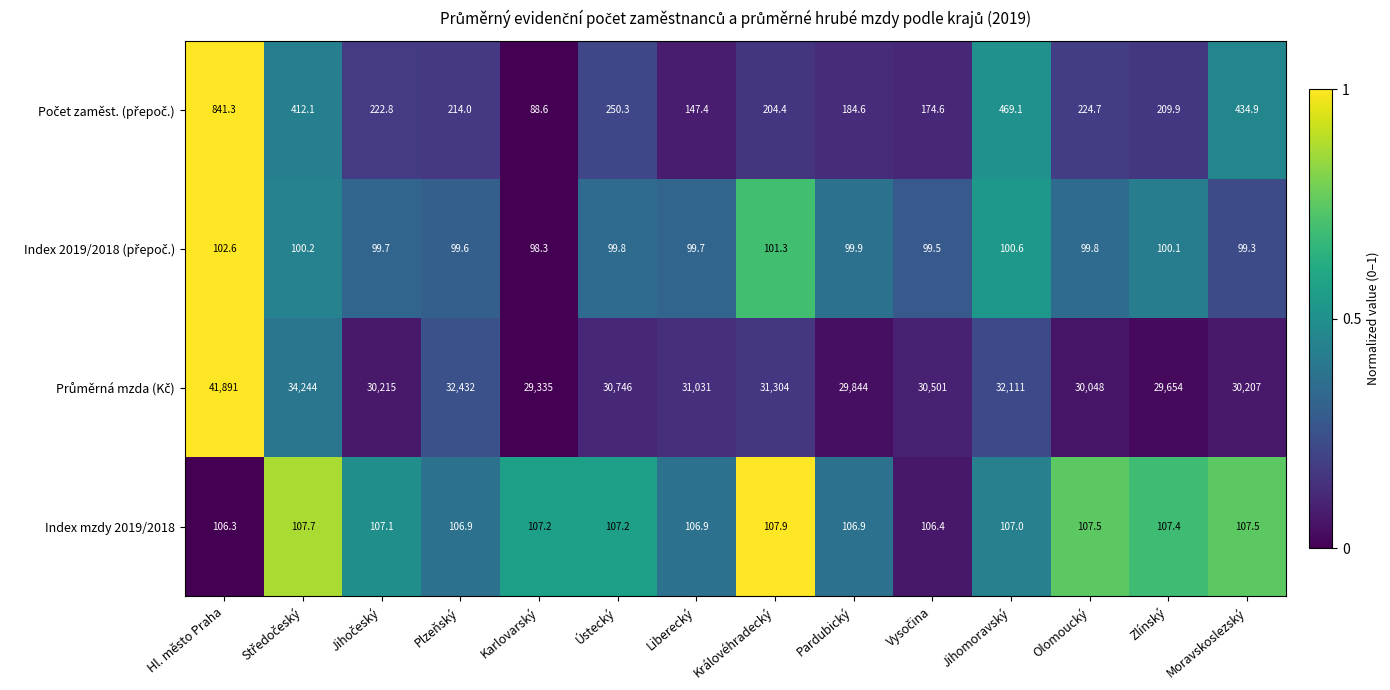

At how many categories does at least one series exceed 23416?

14